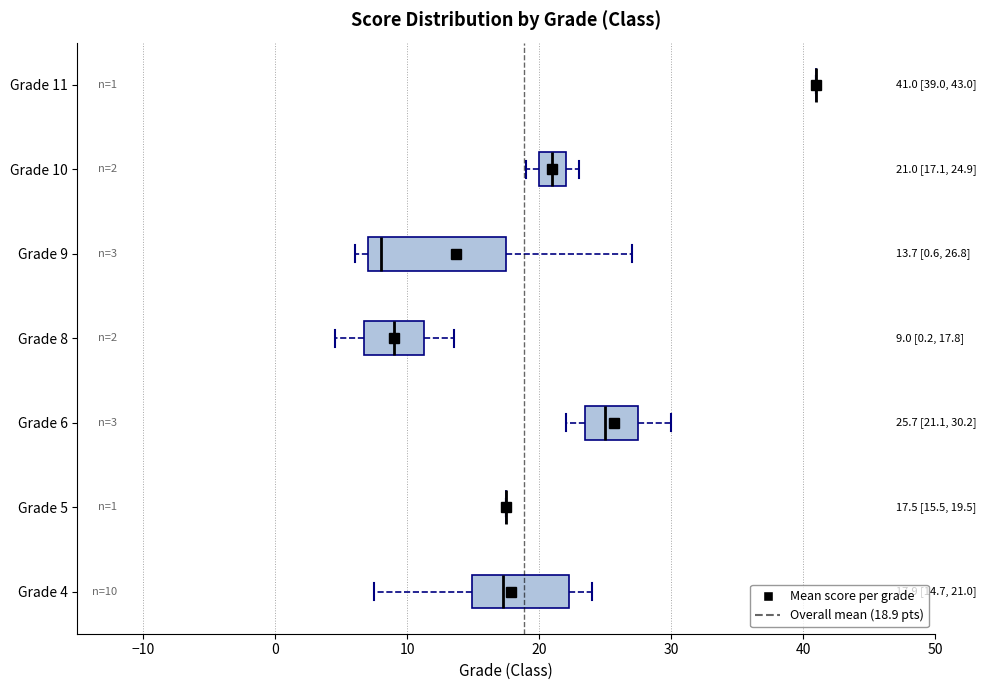

Which box is the widest, from its left edge to its right edge?

Grade 9